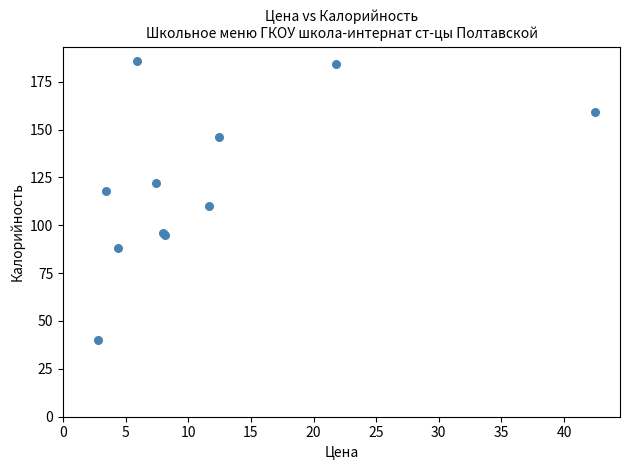

What Y value in the scatter plot is closest to 113?

110